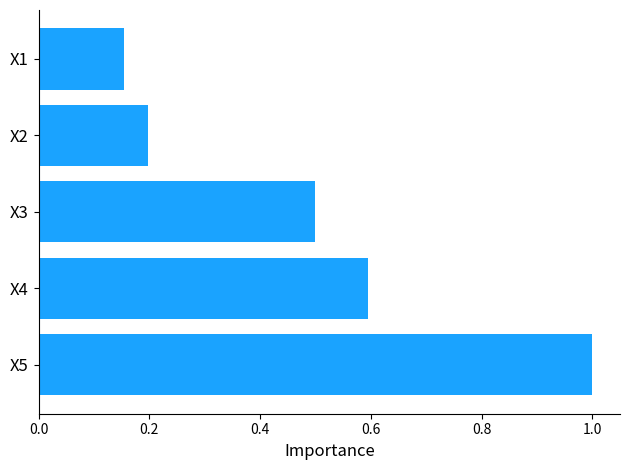

Rank the categories by value from highest to lowest.

X5, X4, X3, X2, X1